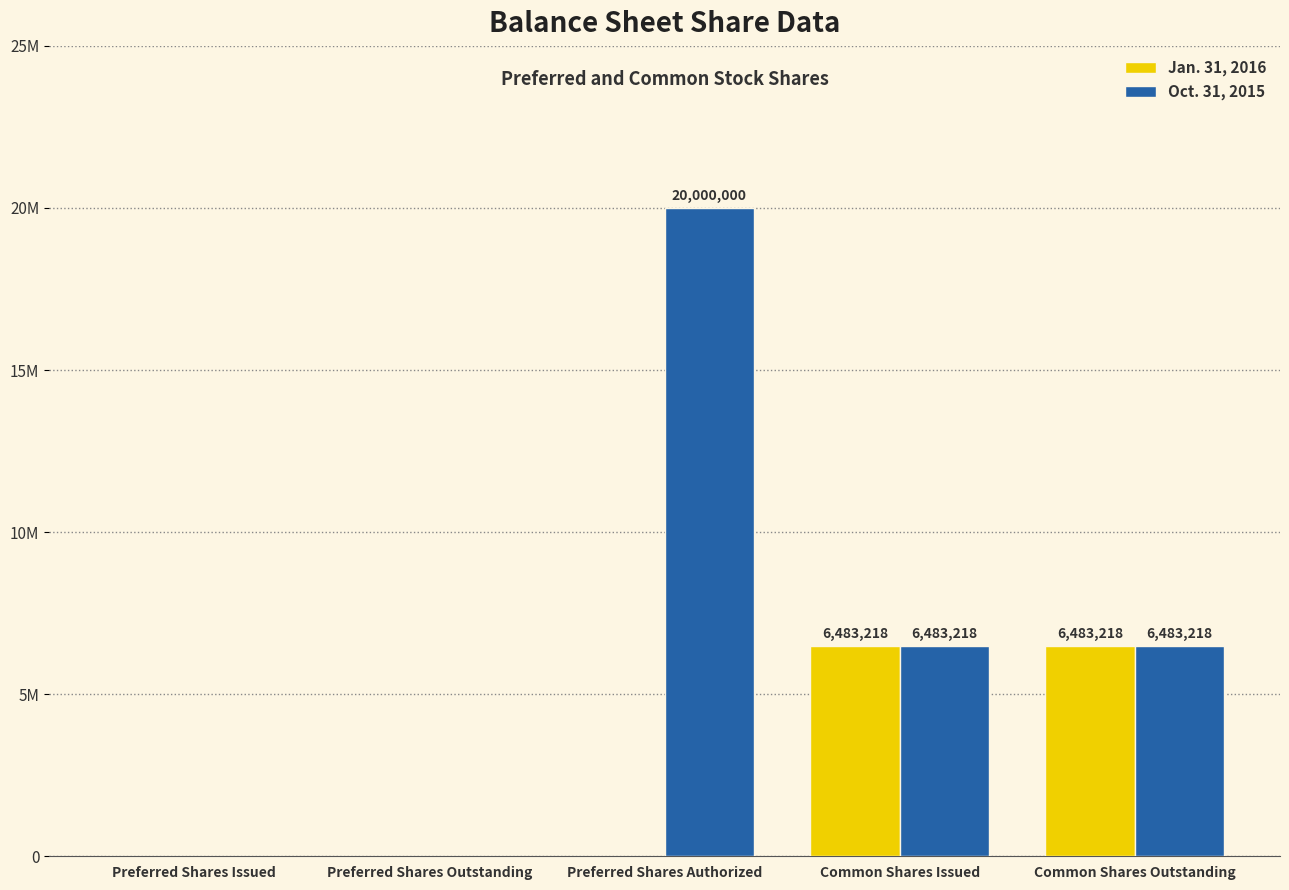

Is the value of Oct. 31, 2015 at Common Shares Outstanding greater than the value of Jan. 31, 2016 at Common Shares Outstanding?

No